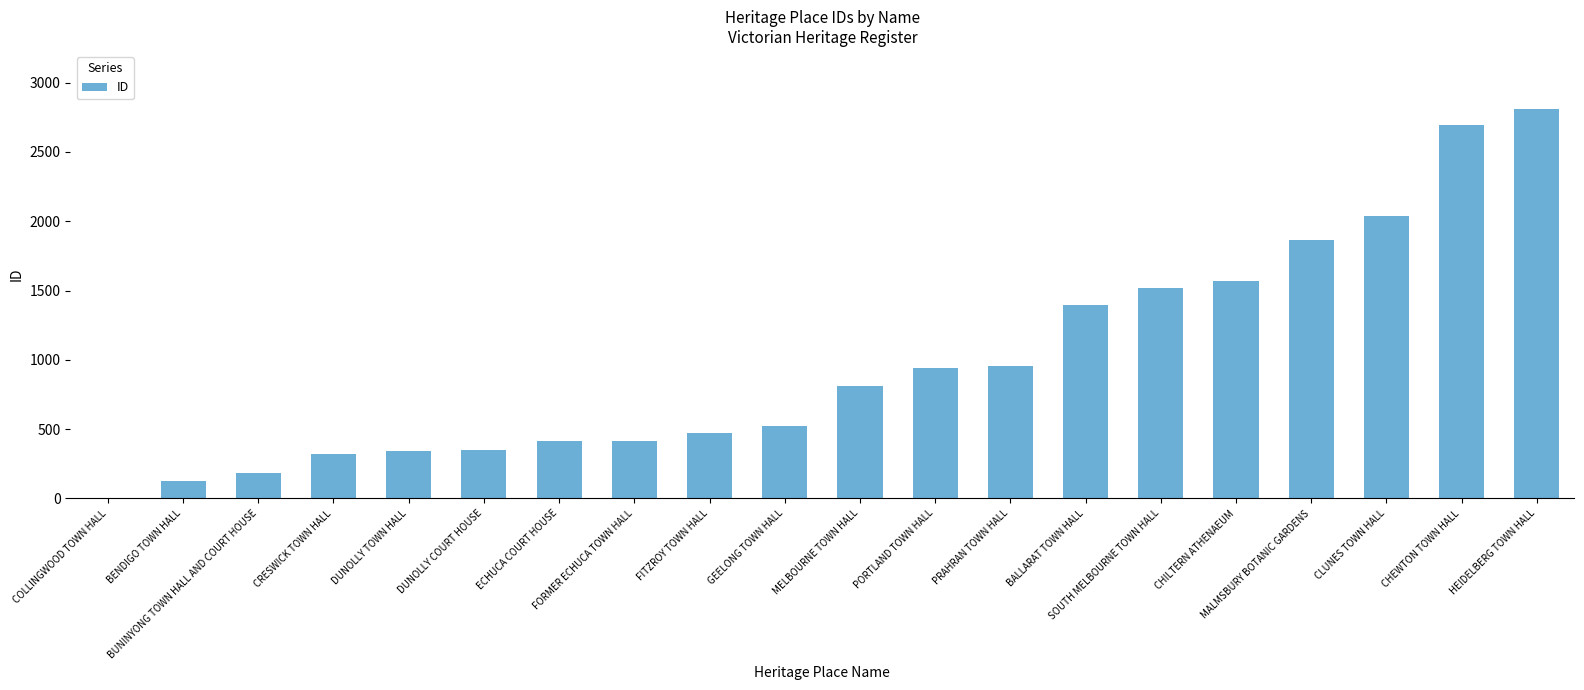

Is it true that the value at DUNOLLY COURT HOUSE is 347?

True